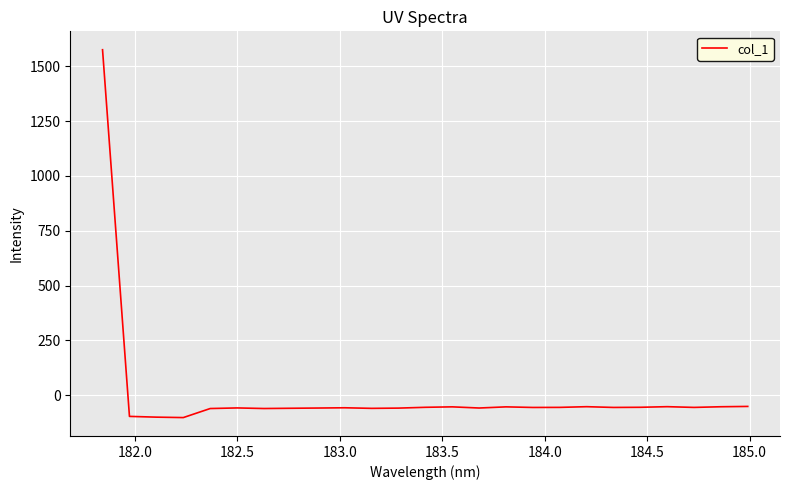

What is the difference between the second highest and second lowest values?

48.9